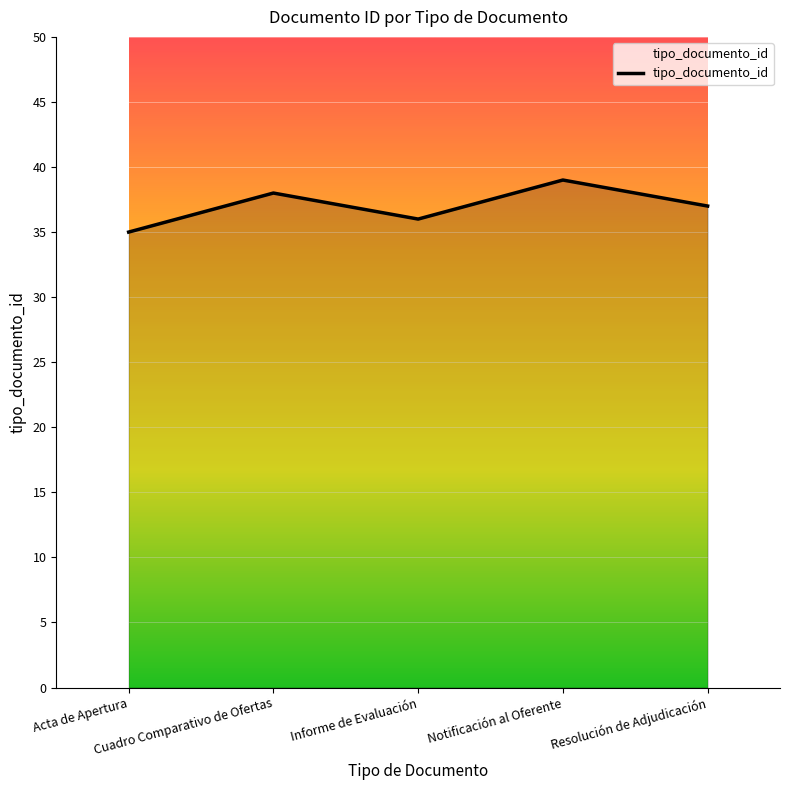

List the labels in order of value, smallest first.

Acta de Apertura, Informe de Evaluación, Resolución de Adjudicación, Cuadro Comparativo de Ofertas, Notificación al Oferente